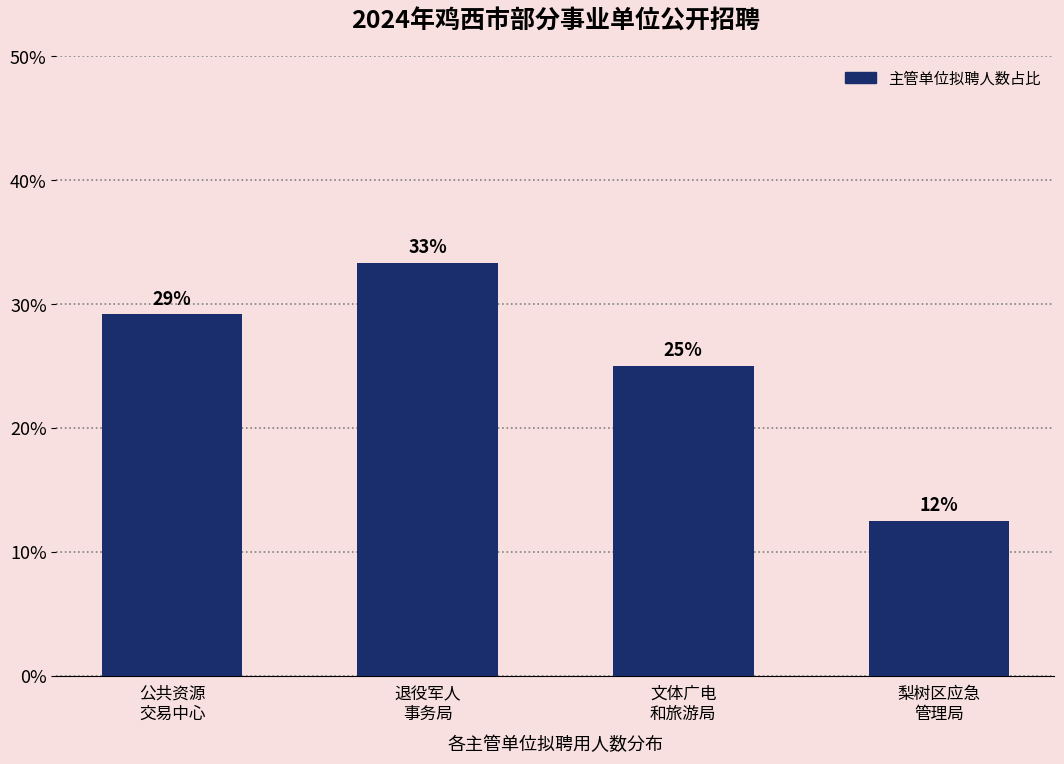

Are the bars horizontal?

No